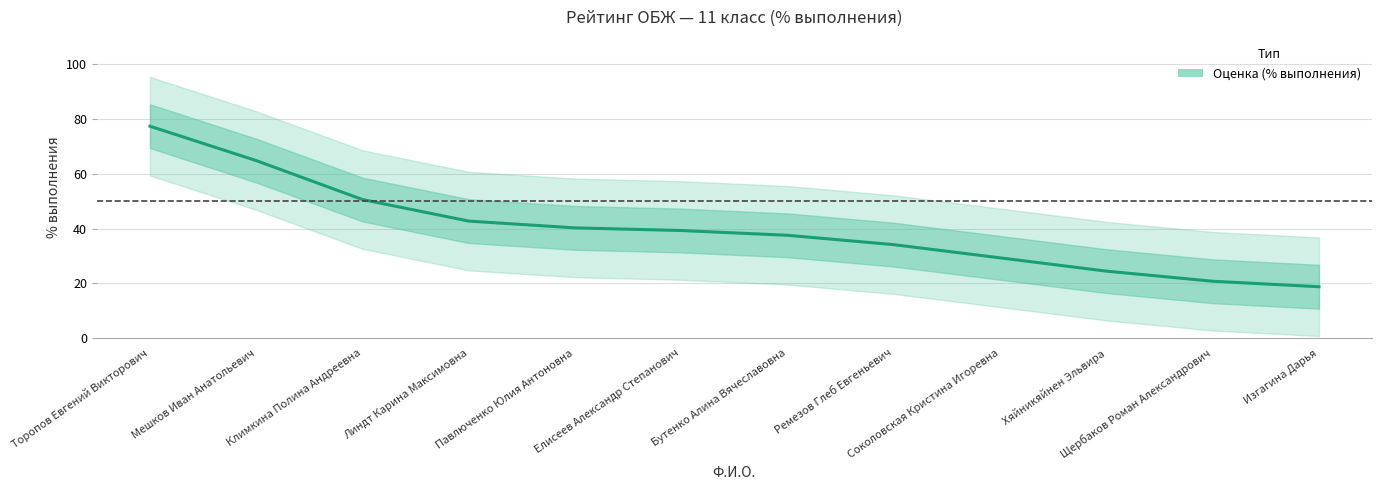

Which label corresponds to the smallest value in the chart?

Изгагина Дарья